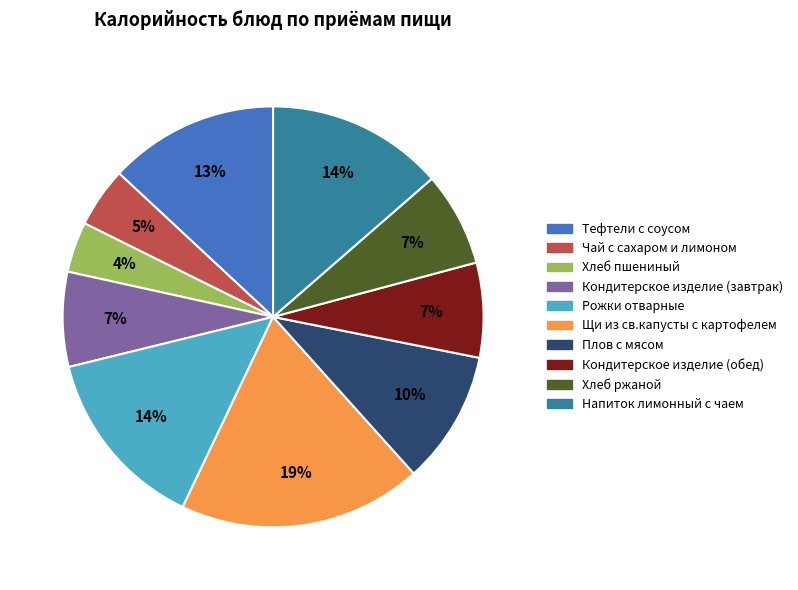

The Рожки отварные slice represents 7% of the pie. True or false?

False